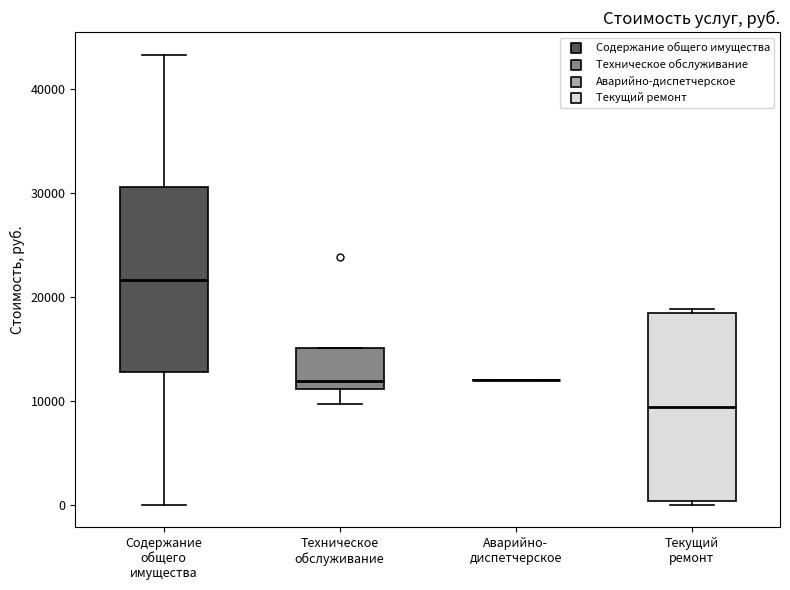

Reading left to right, read every box against the y-axis: the position of its median line, the range the box covers, and the ends of its whiskers. The values are not printed on the chart, so give them approximately, as read against the axis.

Содержание общего имущества: median 22000, box 13000 to 31000, whiskers 0 to 43000
Техническое обслуживание: median 12000, box 11000 to 15000, whiskers 10000 to 15000
Аварийно- диспетчерское: box collapsed to a line at 12000, whiskers 12000 to 12000
Текущий ремонт: median 9000, box 0 to 18000, whiskers 0 (just below the box's lower edge) to 19000